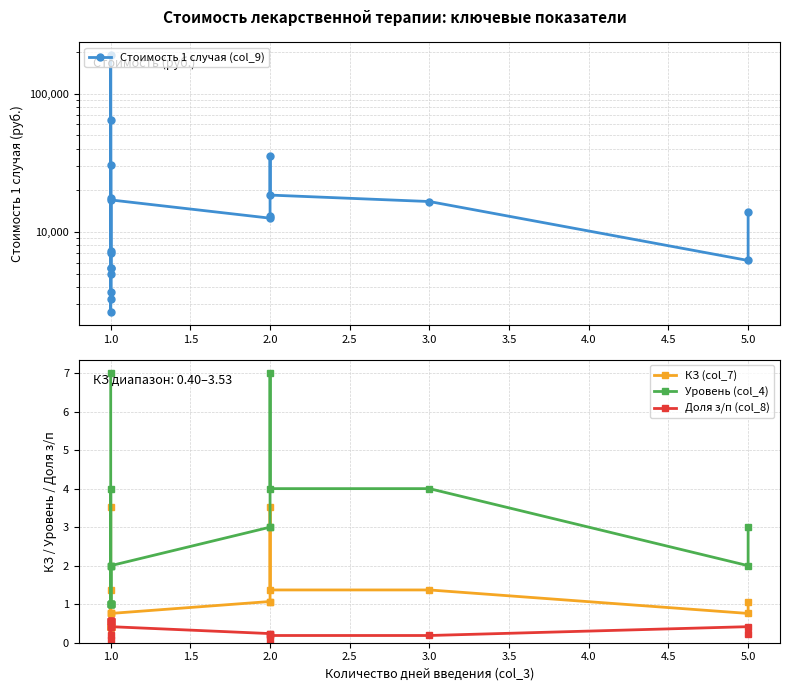

What is the lowest value of the Доля з/п (col_8) series?

0.1